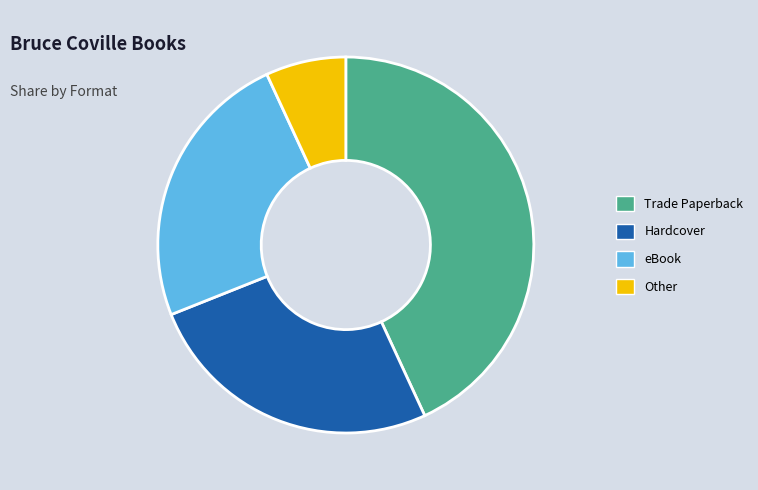

How many segments does this pie chart have?

4